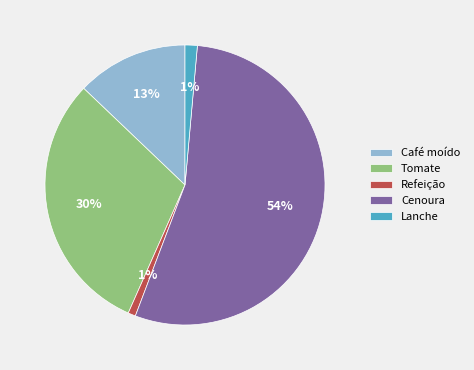

Combined, do Cenoura and Refeição account for over 50%?

Yes